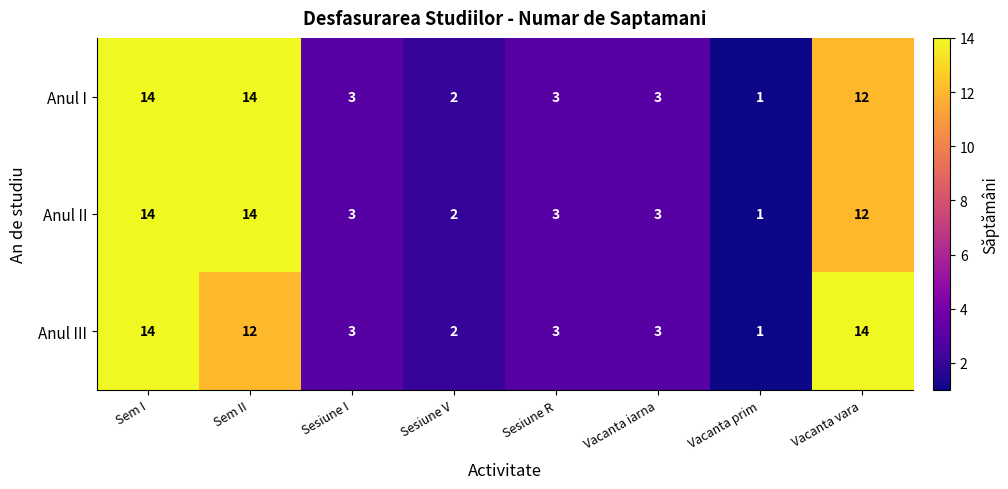

Which category has the lowest value across all series?

Vacanta prim